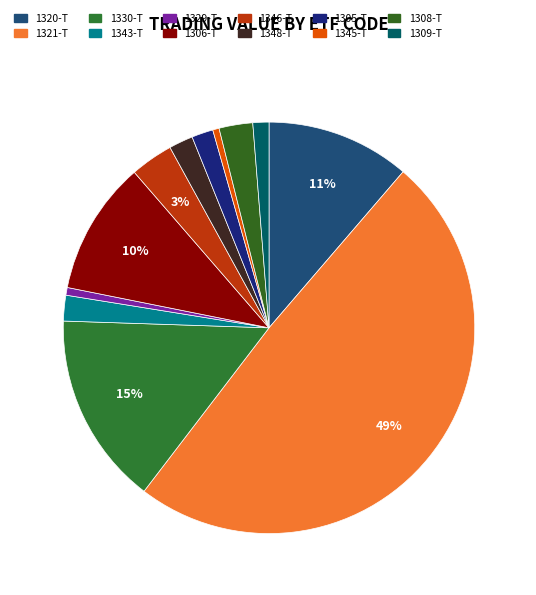

Does 1348-T account for over 50% of the chart?

No